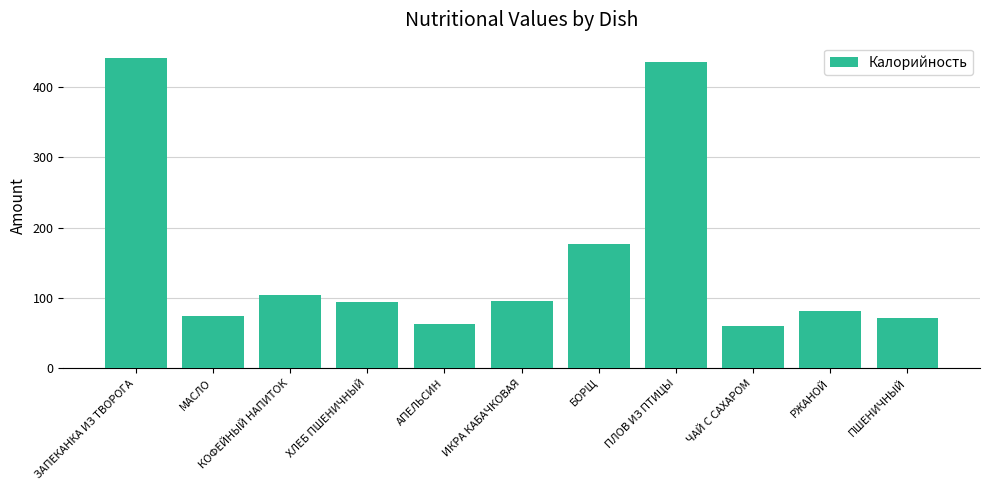

What is the greatest value displayed?

441.1